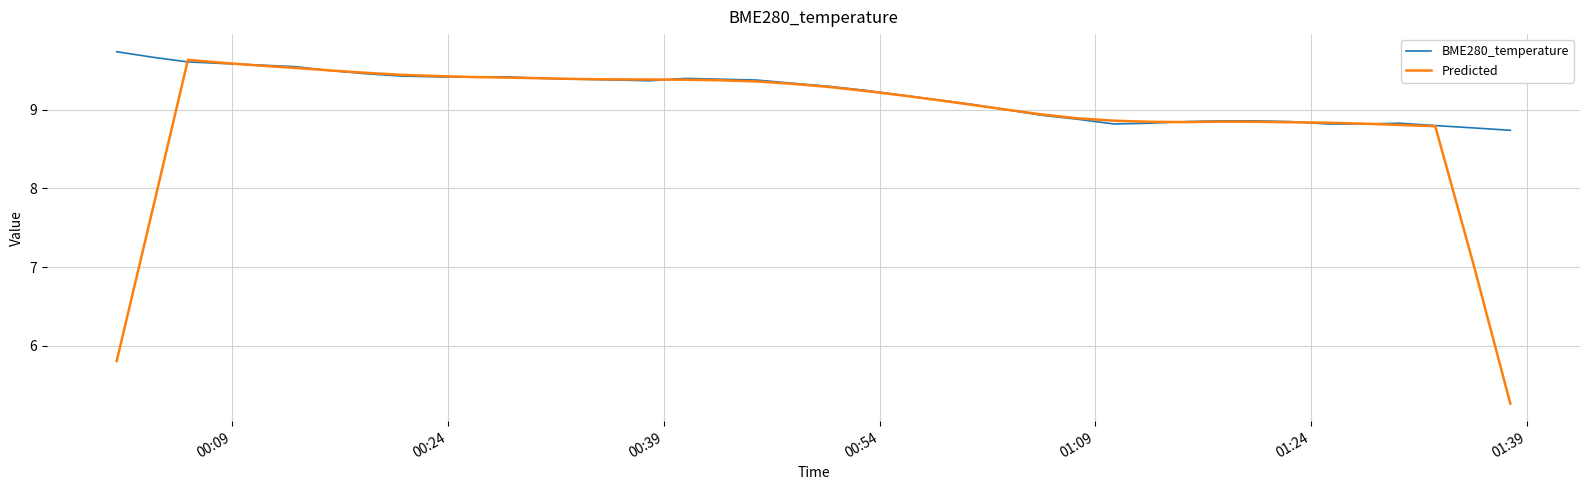

Which series has the widest spread of values?

Predicted